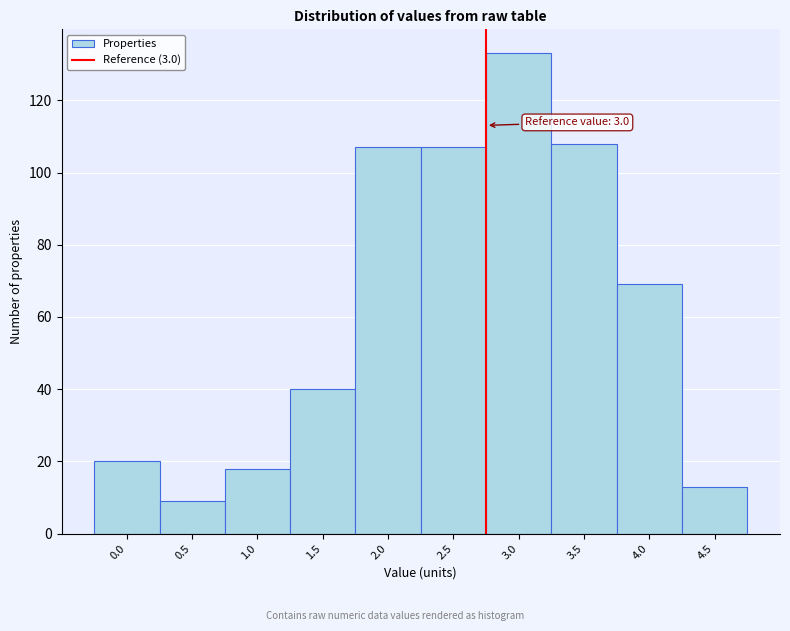

Reading left to right, transcribe all the data shown in this chart.

20	9	18	40	107	107	133	108	69	13